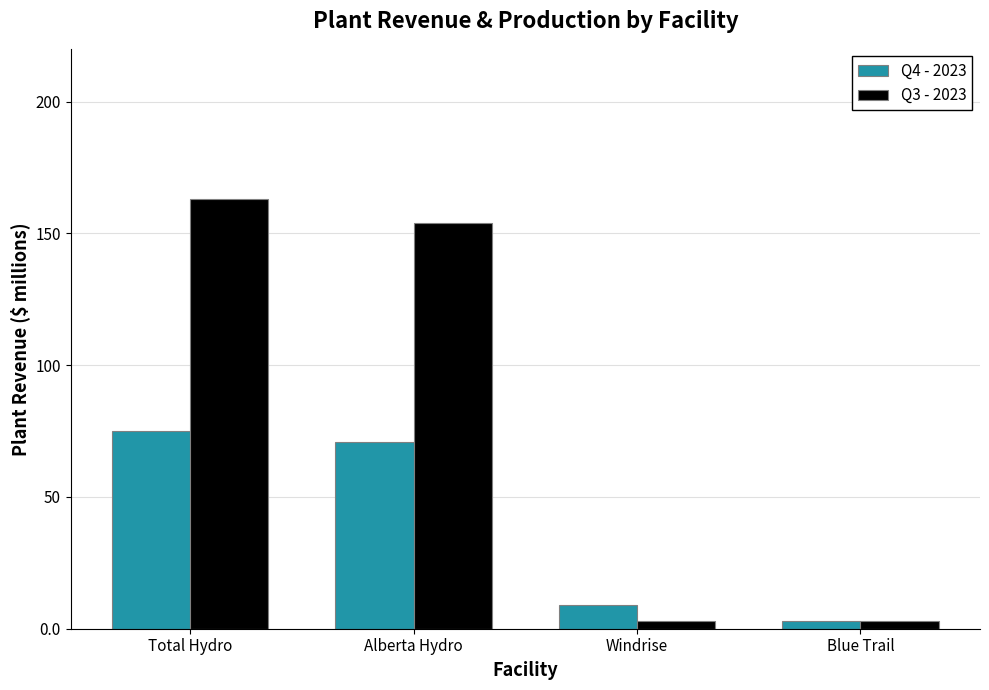

What is the maximum value shown in the chart?

163